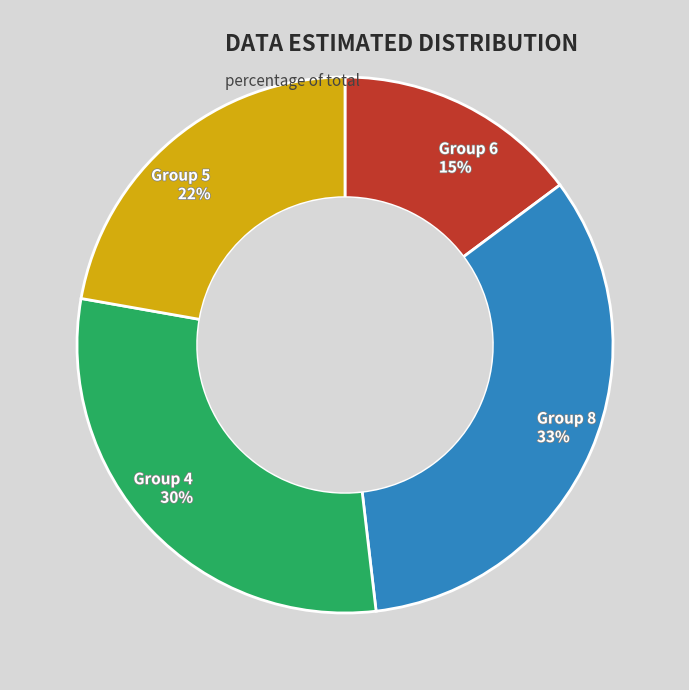

Is there a majority slice in this chart?

No